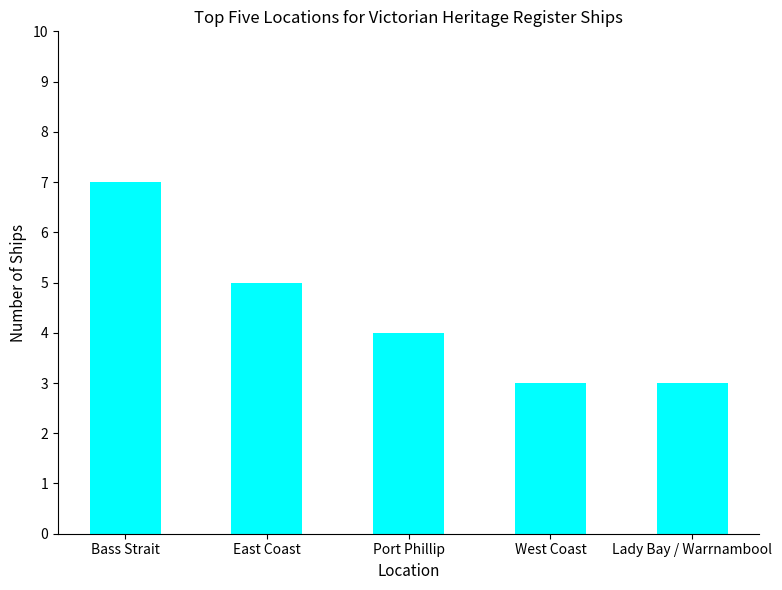

Which label corresponds to the largest value in the chart?

Bass Strait